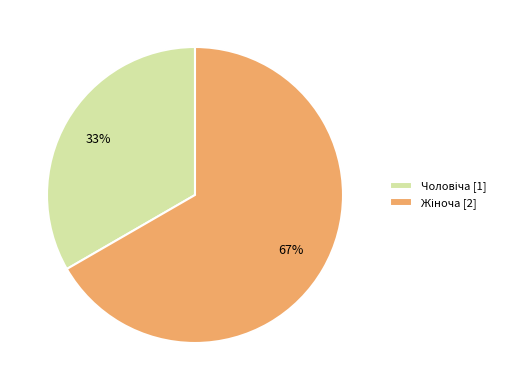

Does any single category account for the majority?

Yes